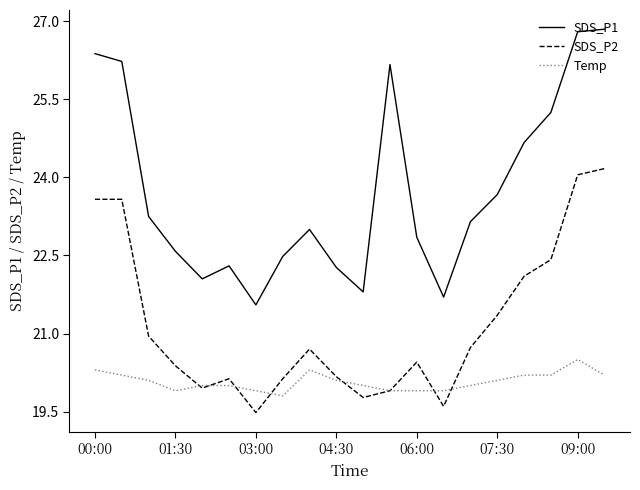

What is the maximum value shown in the chart?

26.9